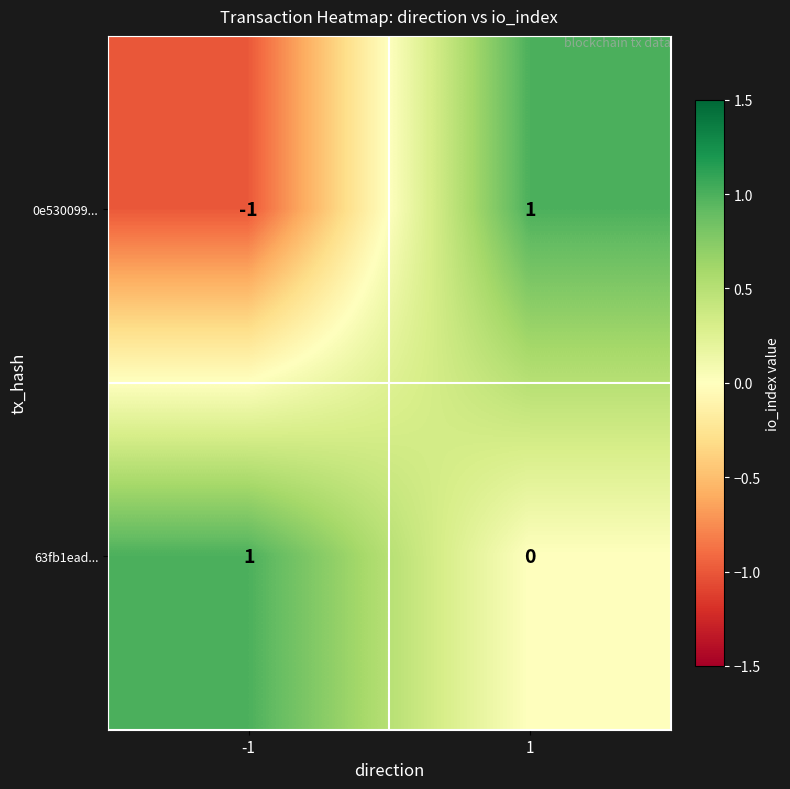

Between -1 and 1, which series saw the biggest shift?

0e530099...